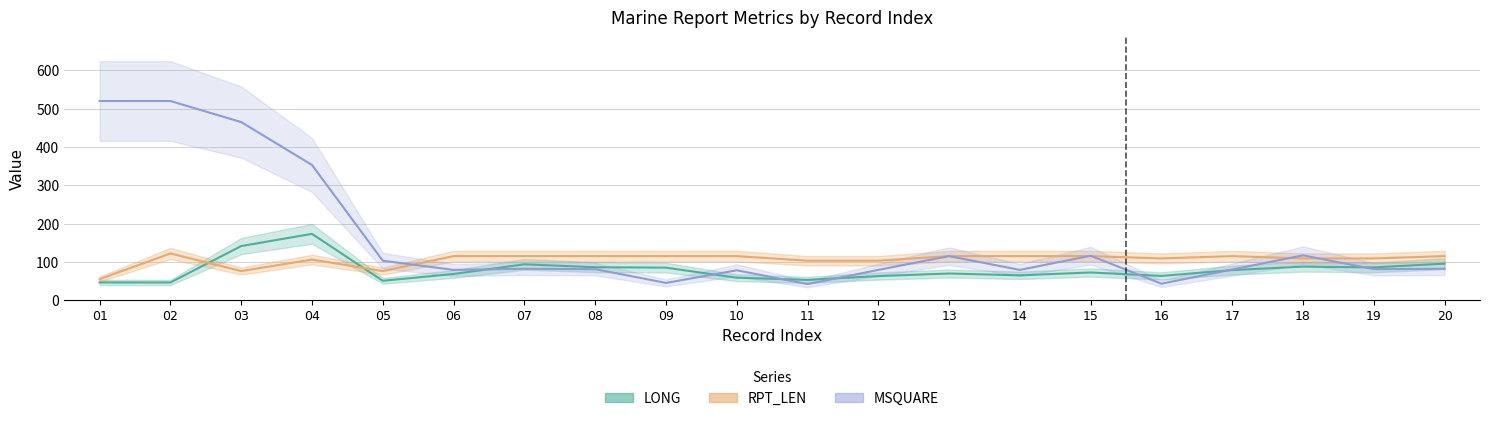

Which series has the largest total across all categories?

MSQUARE